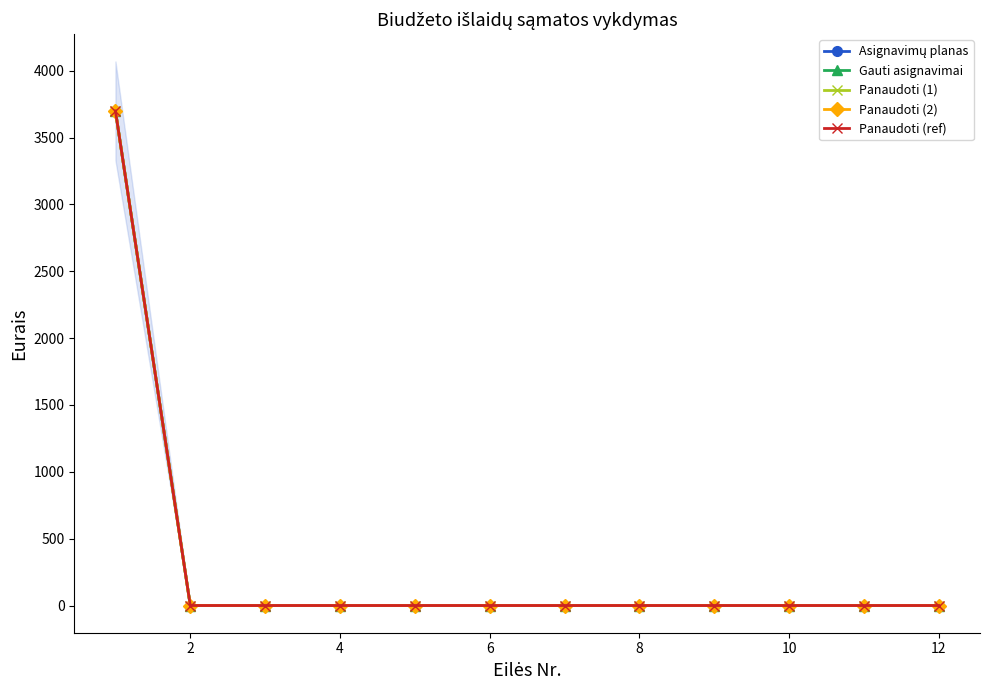

Does the chart have visible grid lines?

No